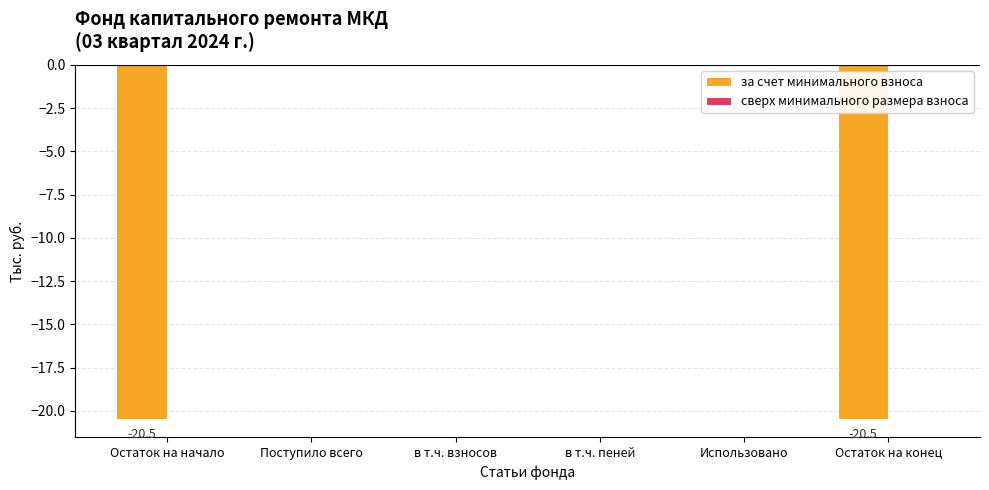

What is the sum of the values at в т.ч. пеней and Остаток на конец?

-20.5